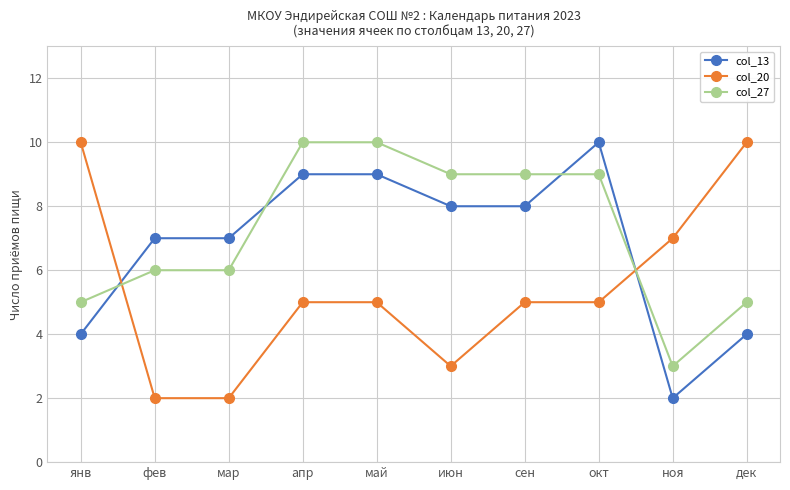

What is the approximate value of col_20 at окт?

5